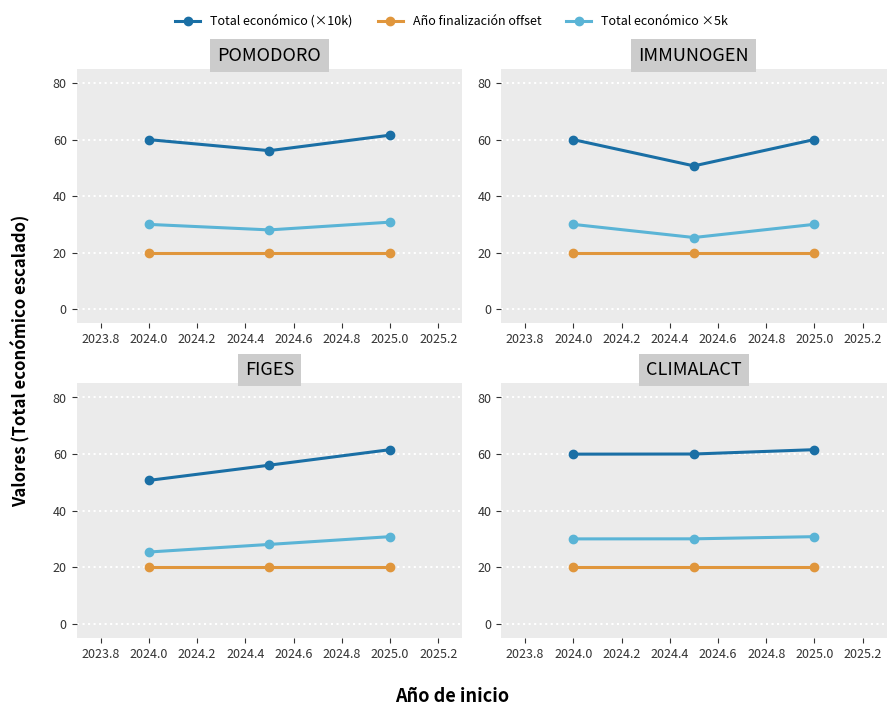

What is the value of the Total económico ×5k point at the 1st from the left?

30.0